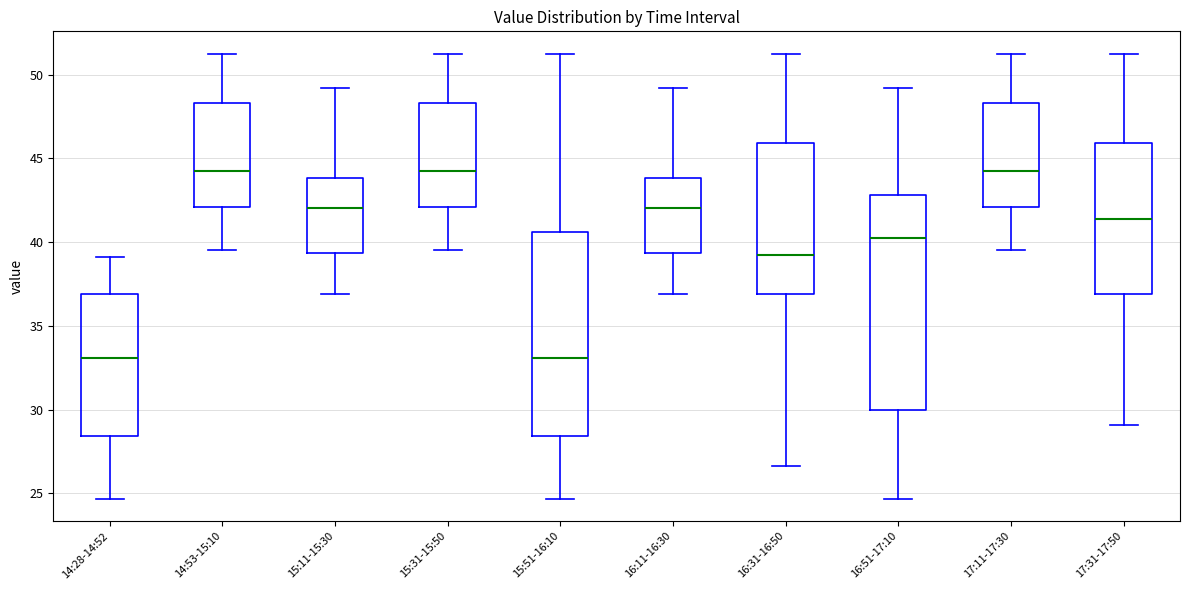

Comparing the boxes themselves (not the whiskers), which one is the tallest?

16:51-17:10